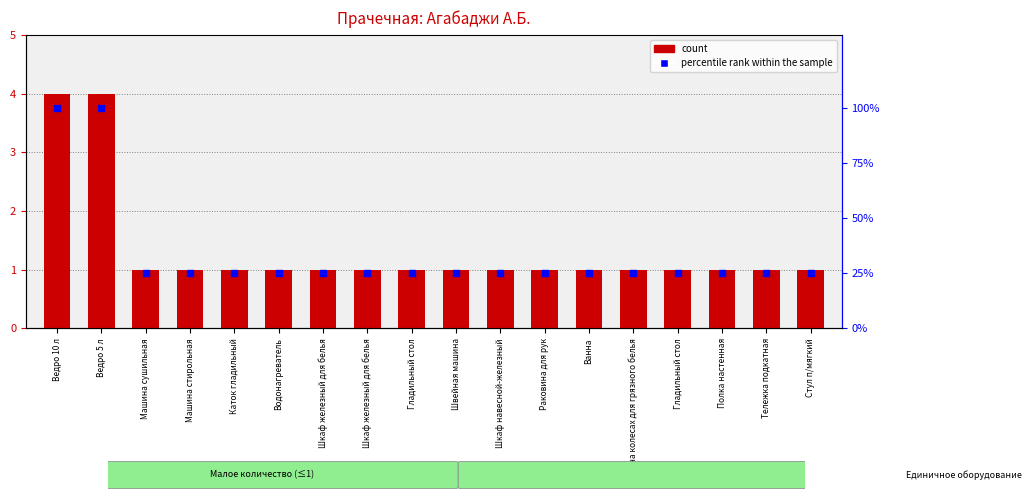

Which series has the largest total across all categories?

percentile rank within the sample